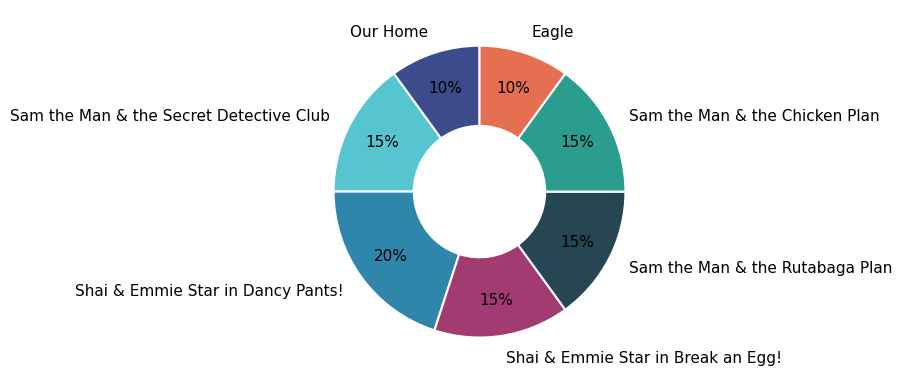

To the nearest percent, what is the combined percentage of Our Home and Sam the Man & the Chicken Plan?

25%